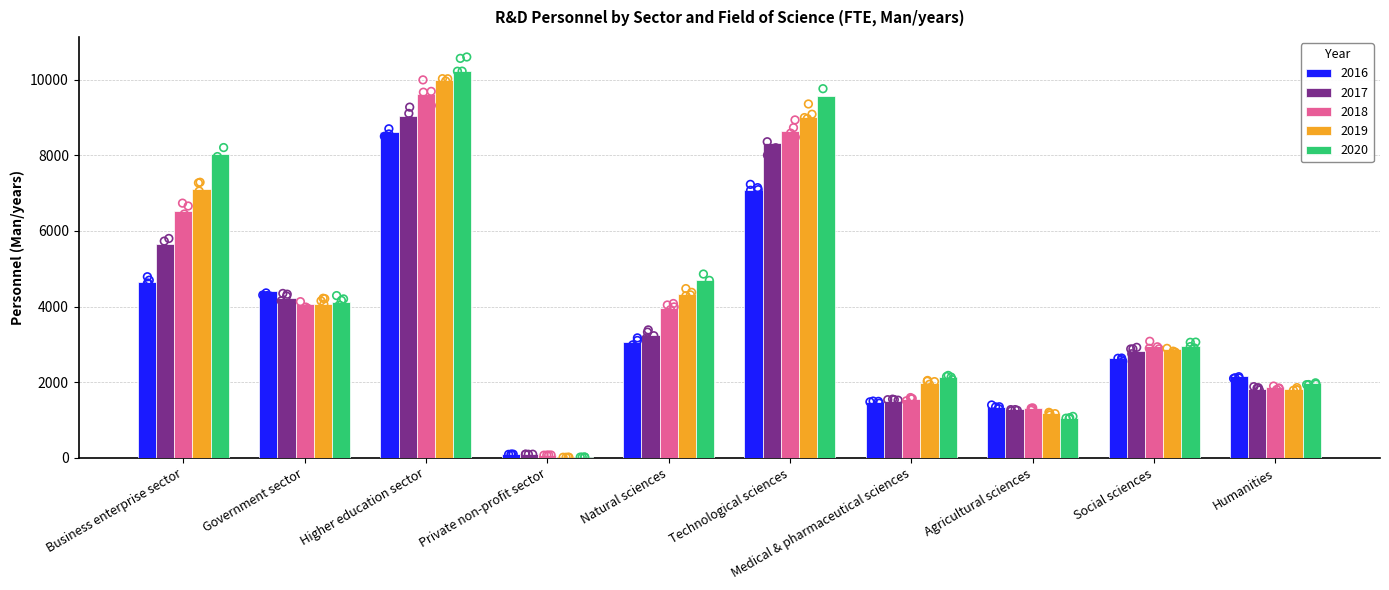

Which series reaches the maximum Y coordinate?

2020